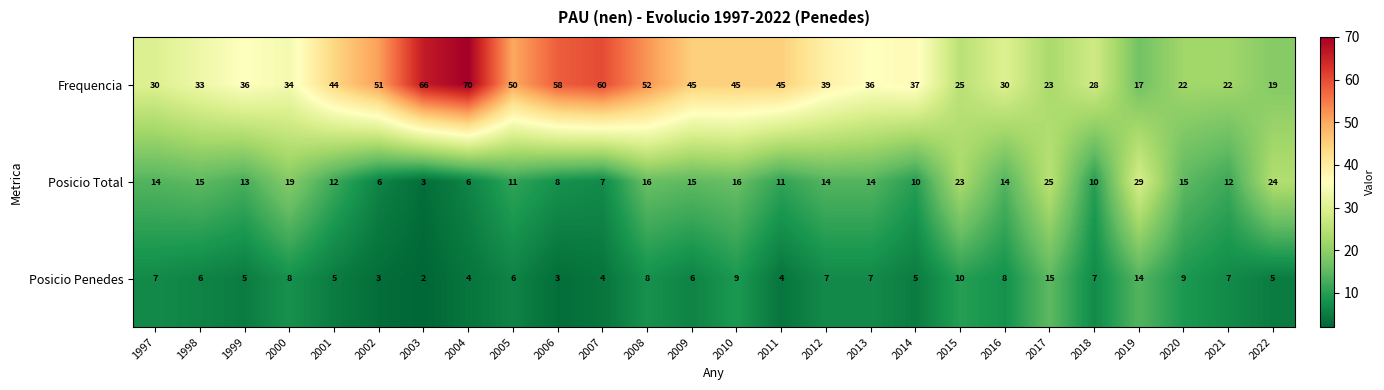

The value of Posicio Total at 2009 is 15. True or false?

True